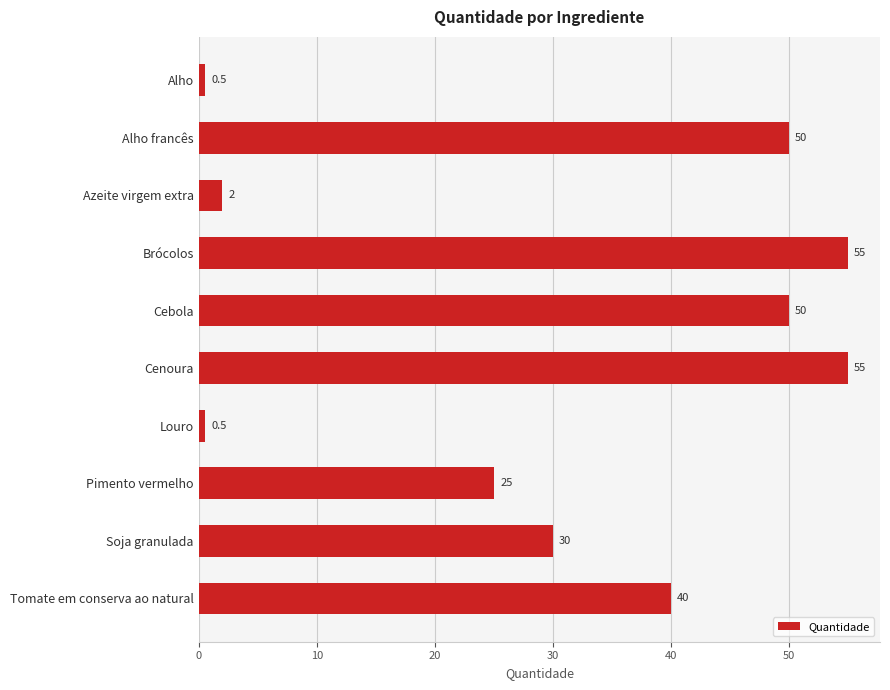

Which has a higher value, Pimento vermelho or Cebola?

Cebola